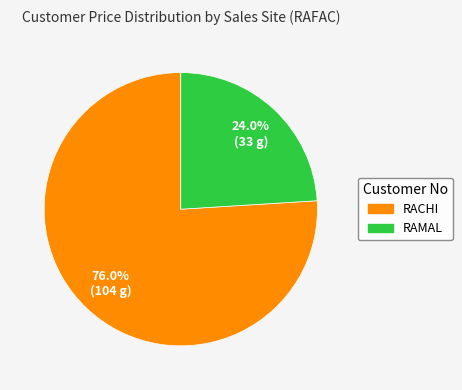

Is there a majority slice in this chart?

Yes